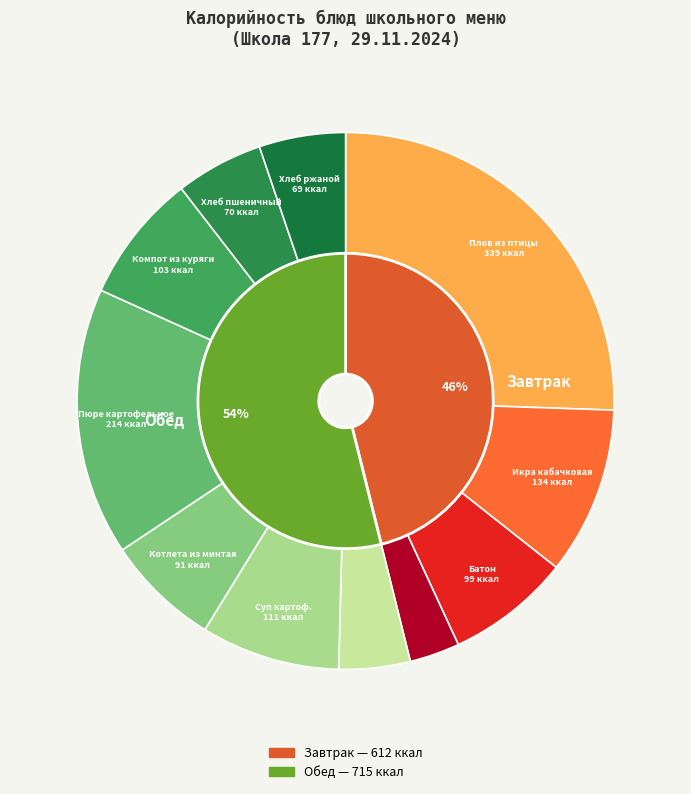

To the nearest percent, what is the combined percentage of Суп картоф. and Икра кабачковая?

18%